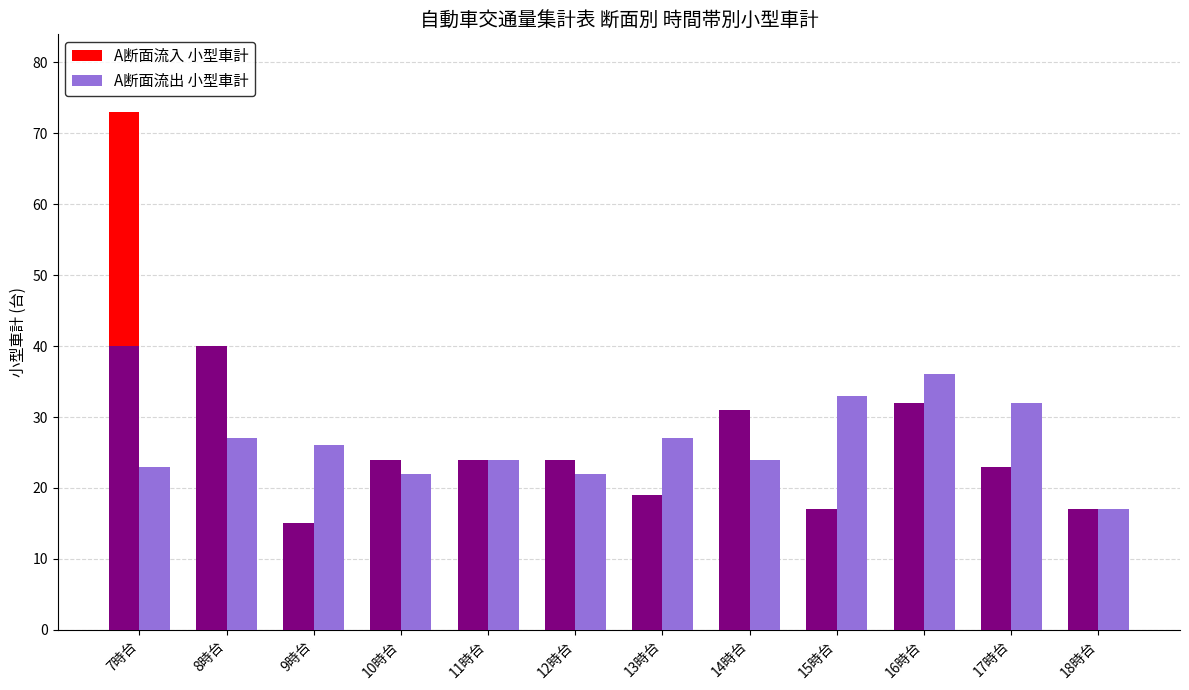

Are the bars grouped side by side (vs. stacked)?

Yes